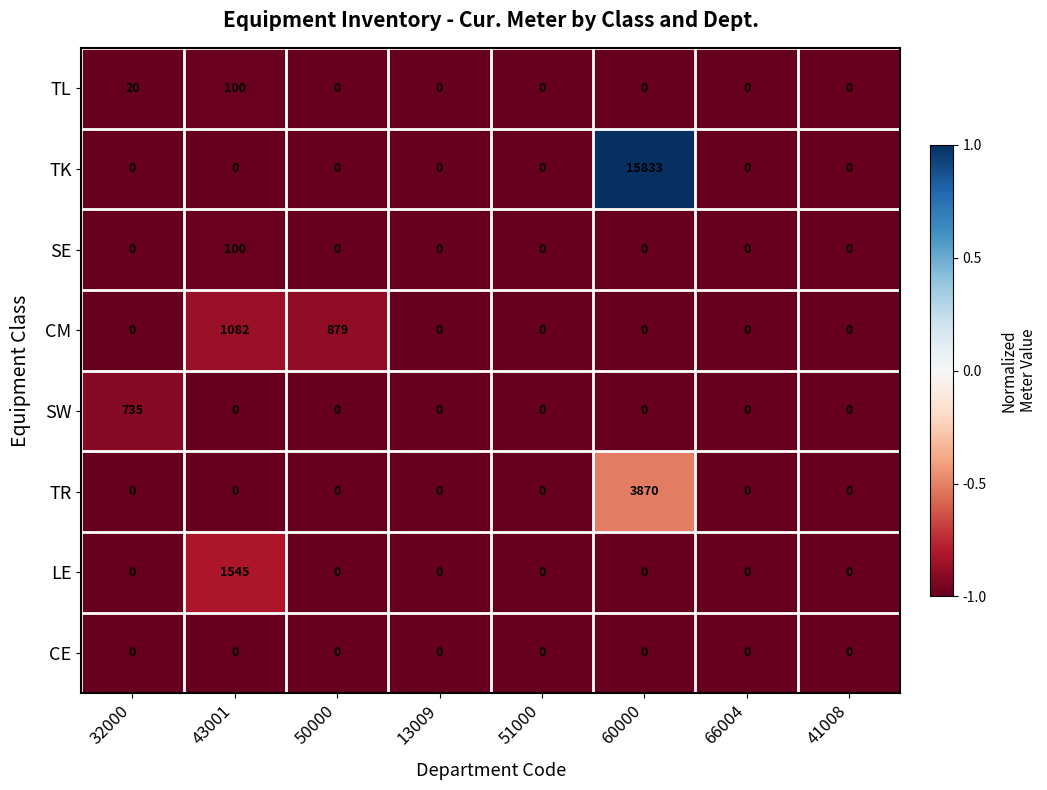

What is the difference between the maximum and minimum values in the TL series?

100